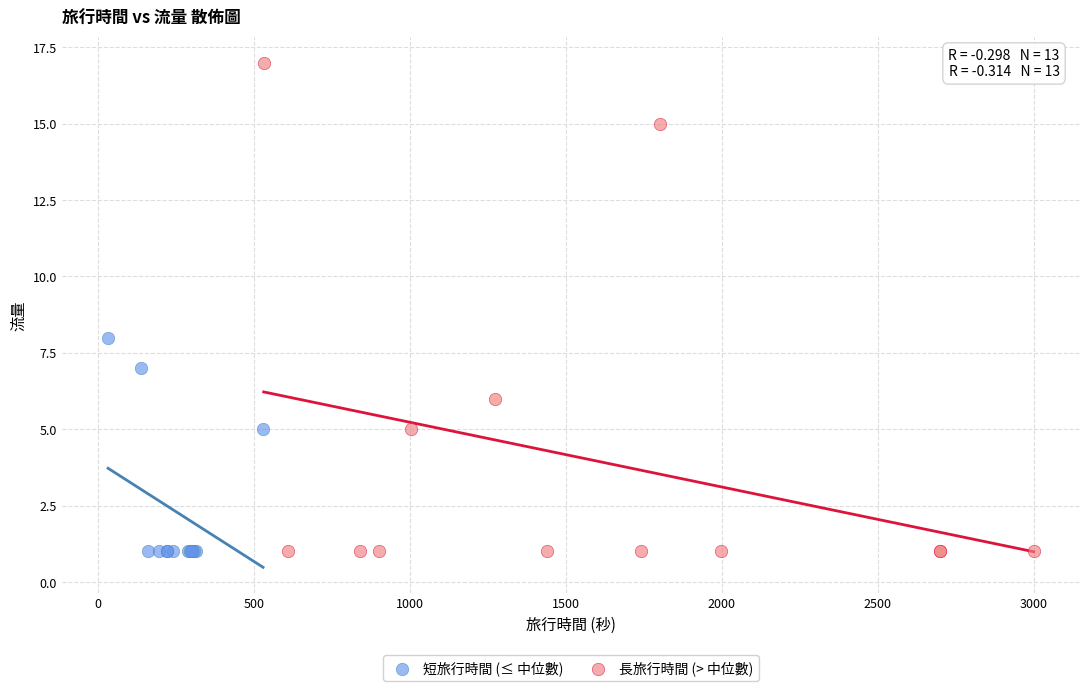

Which series contains the highest Y value?

長旅行時間 (> 中位數)